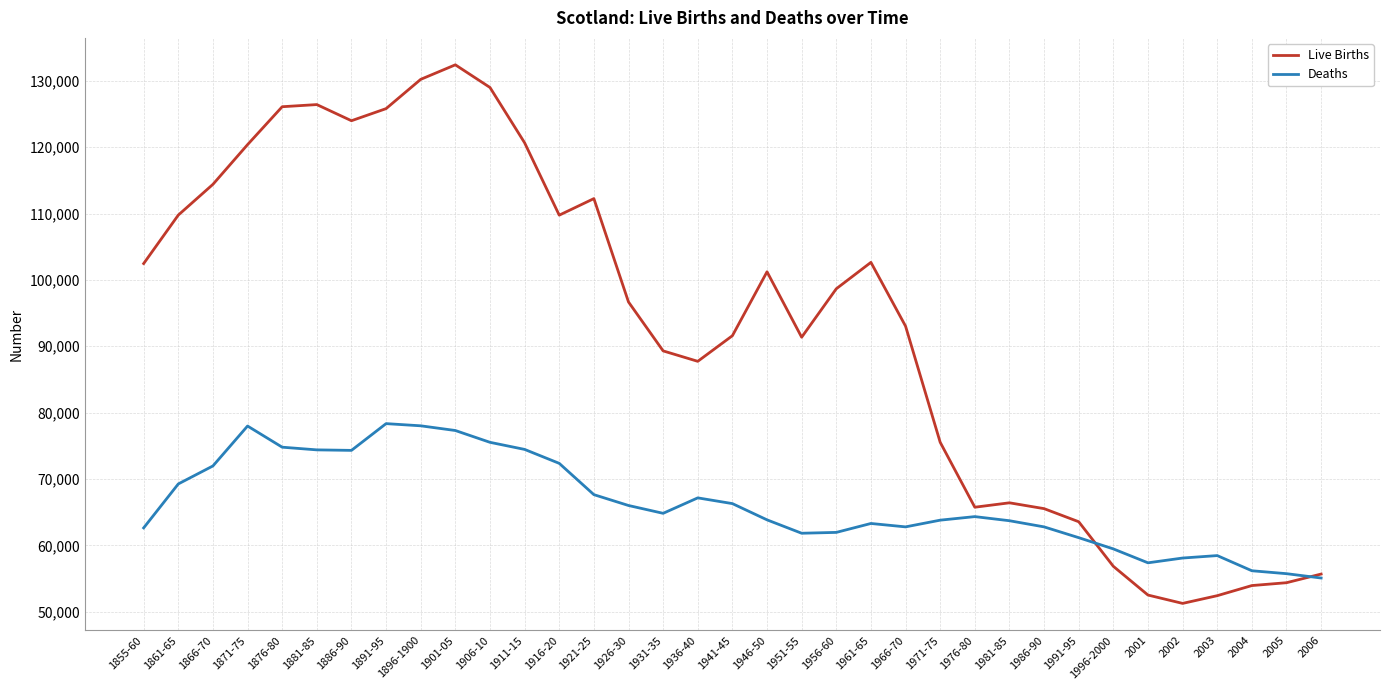

At which category is the sum across all series the highest?

1901-05